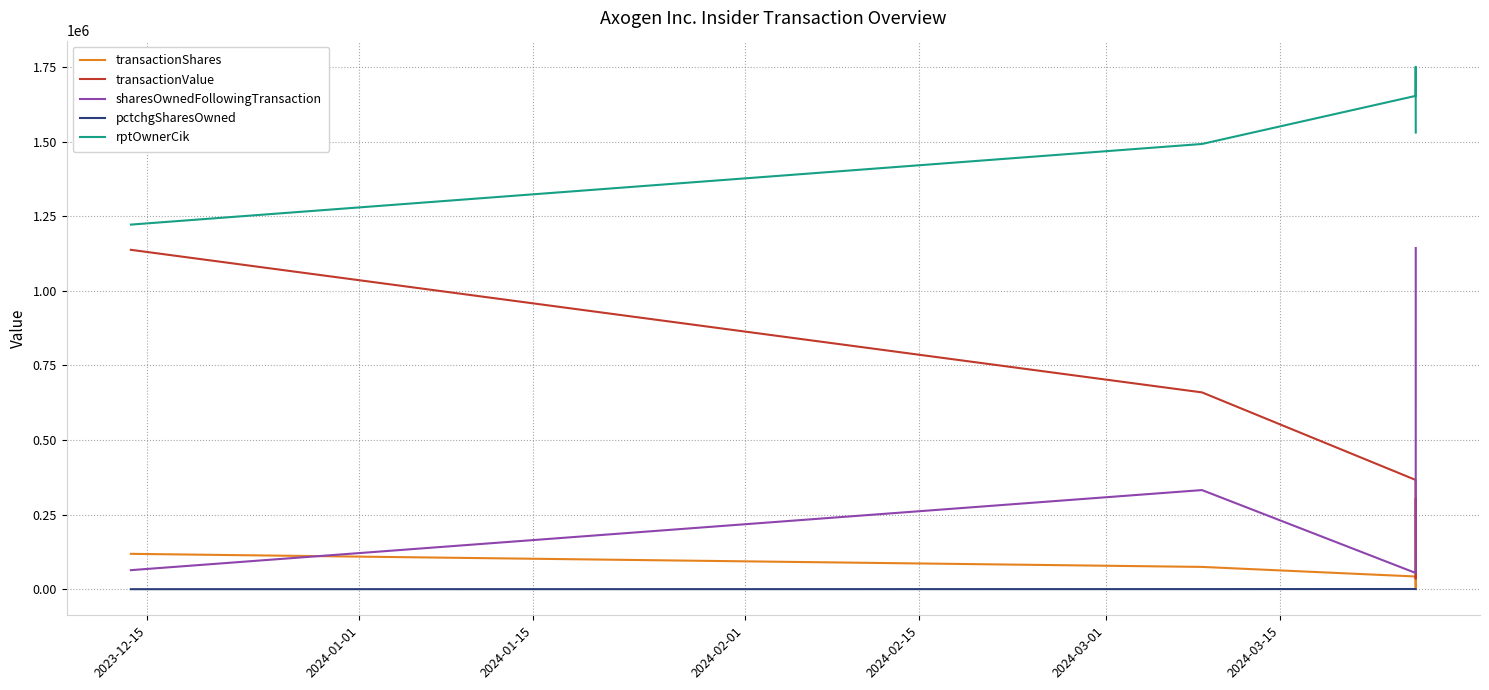

True or false: rptOwnerCik and transactionShares intersect in this chart.

False